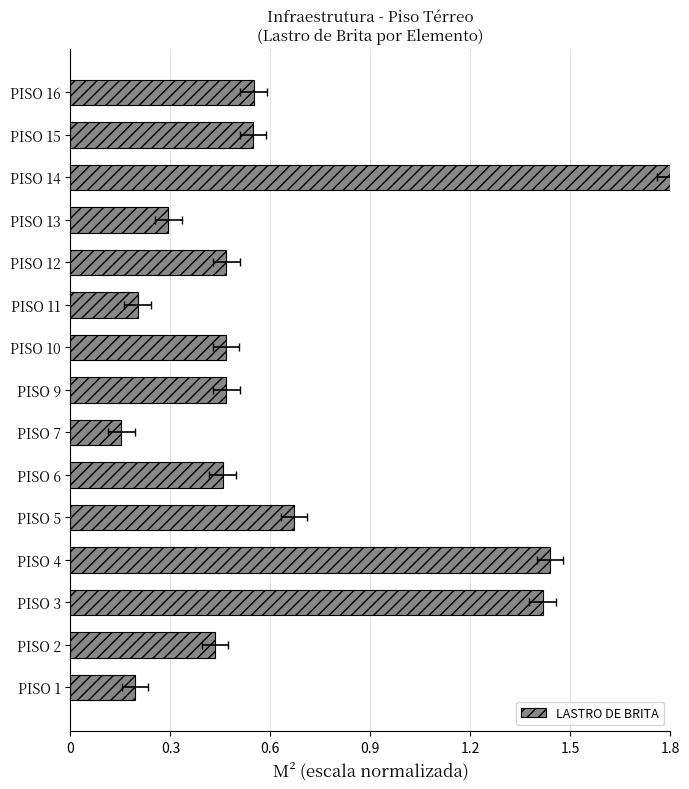

Is it true that the value at PISO 6 is 0.5?

True